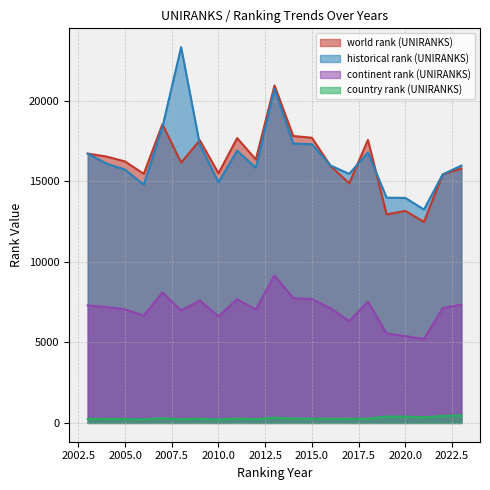

Between 2023 and 2008, which is larger?

2008